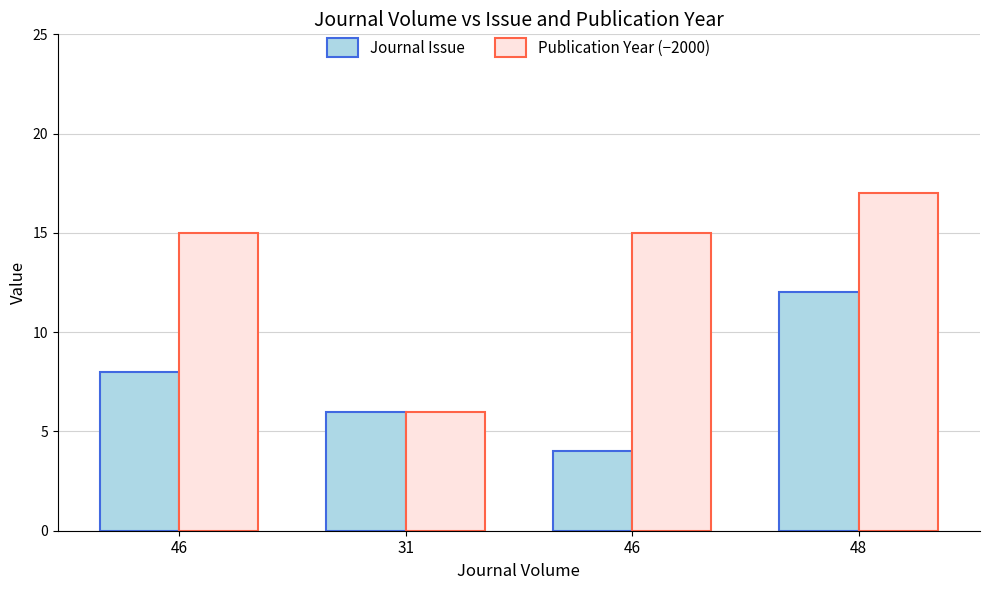

What is the label of the 3rd bar from the right?

31